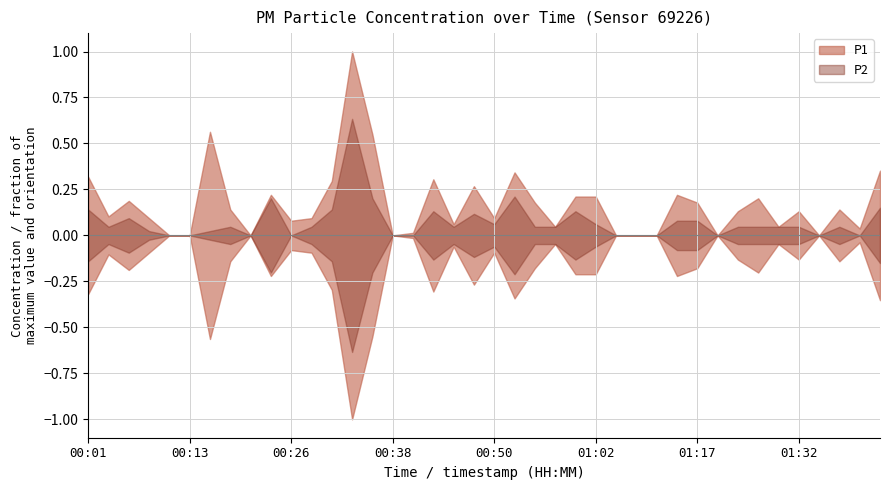

Rank the series by their average value, from highest to lowest.

P1, P2